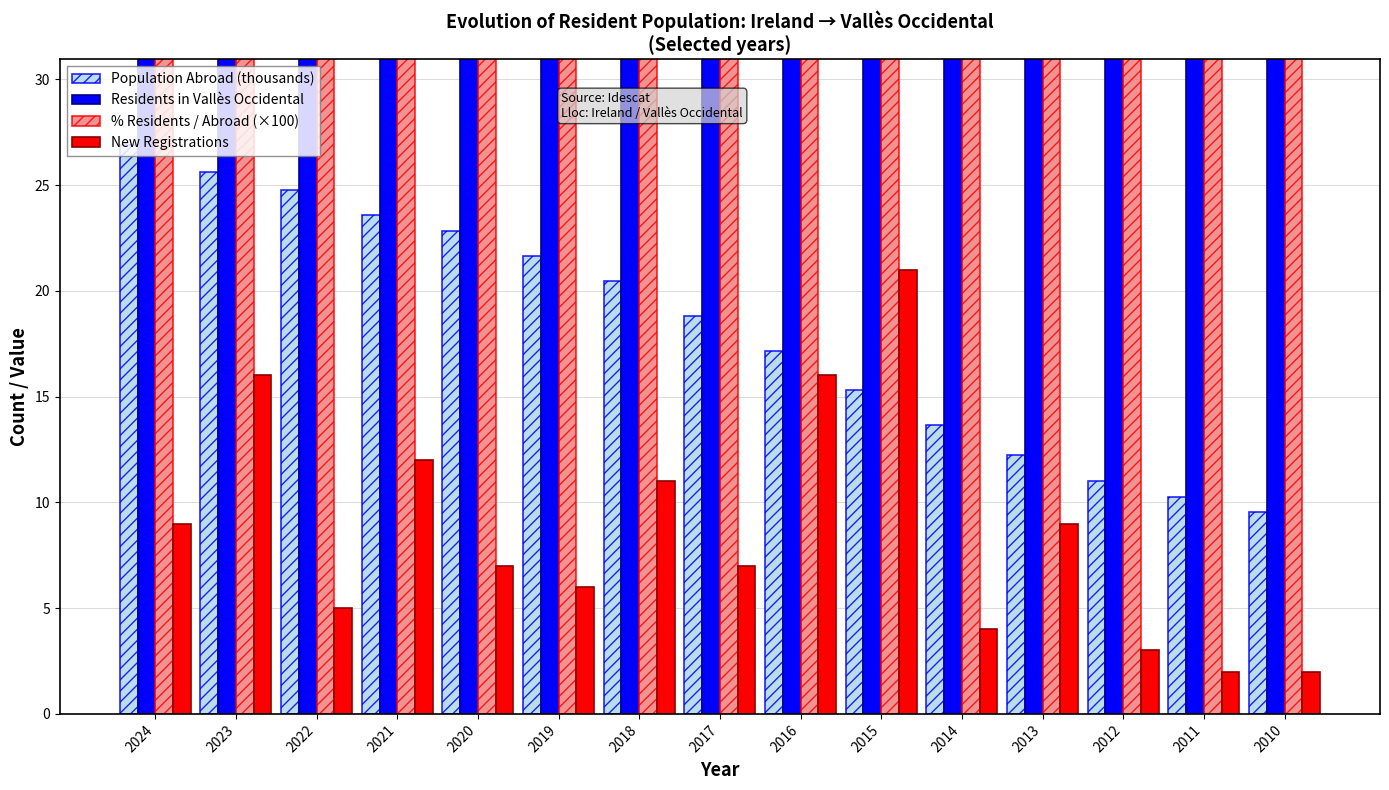

What are all the series names shown in the legend?

Population Abroad (thousands), Residents in Vallès Occidental, % Residents / Abroad (×100), New Registrations